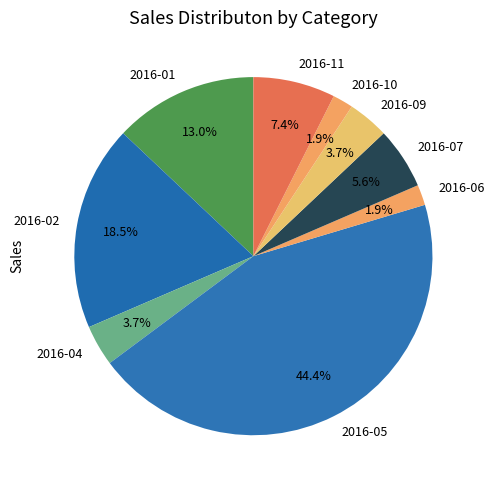

The 2016-10 slice represents 14% of the pie. True or false?

False